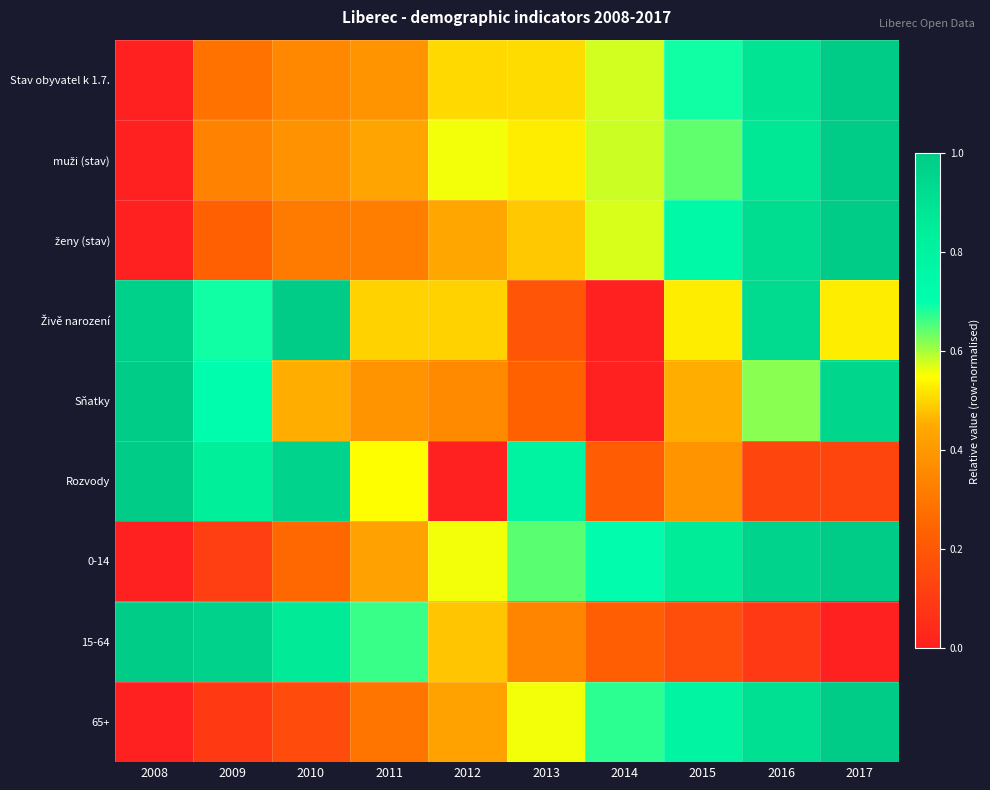

Between 2008 and 2011, which series saw the biggest shift?

Sňatky